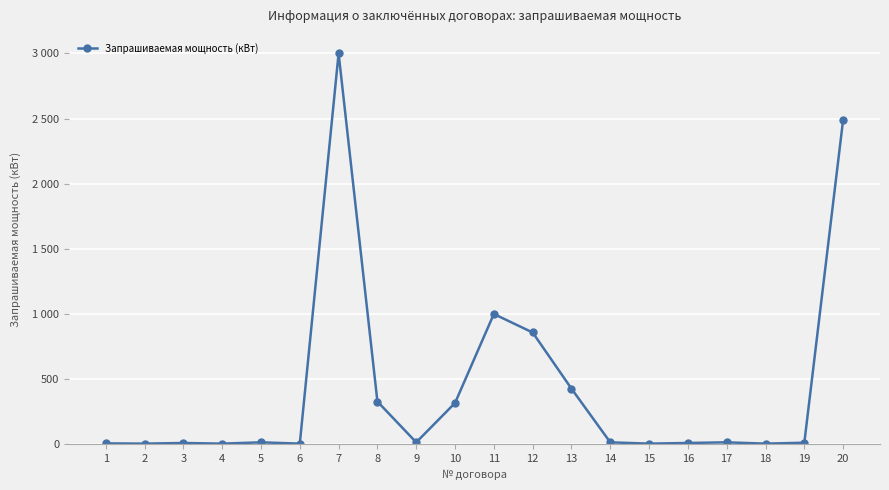

Is this an area chart (filled region under the line)?

No